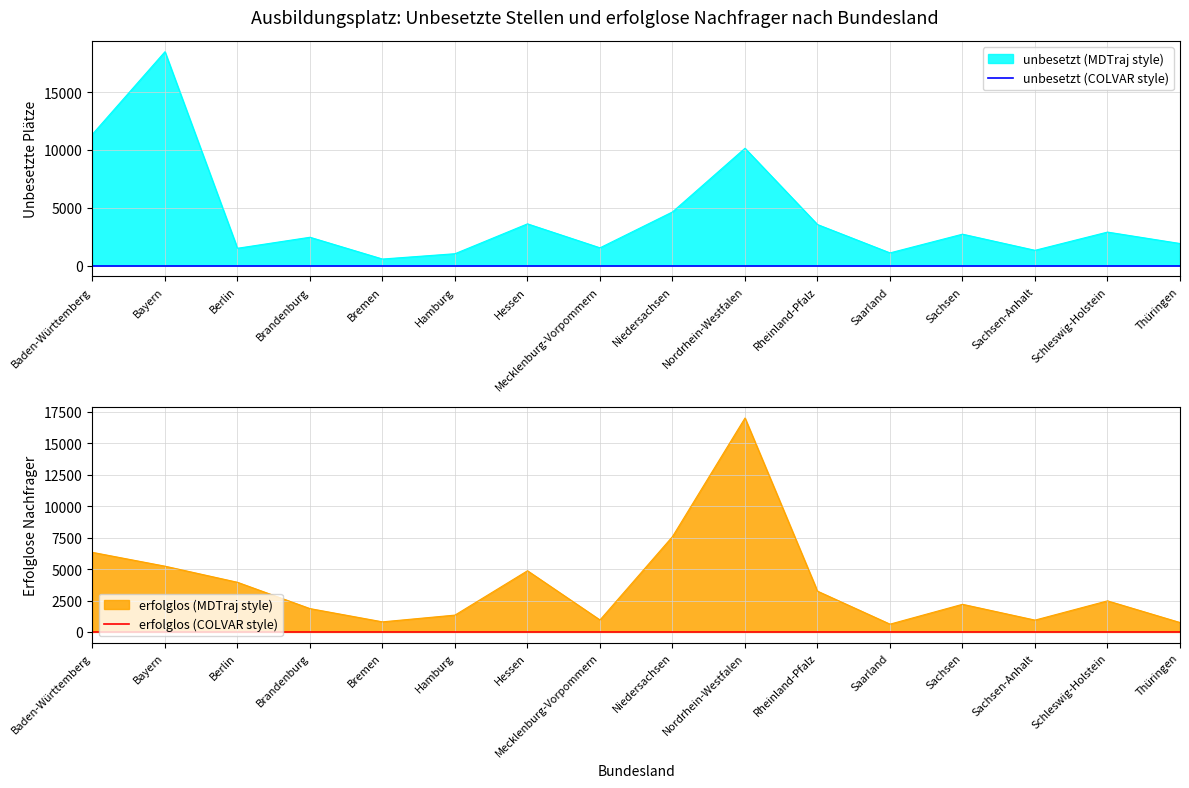

Rank the series by their average value, from highest to lowest.

unbesetzt, erfolglos